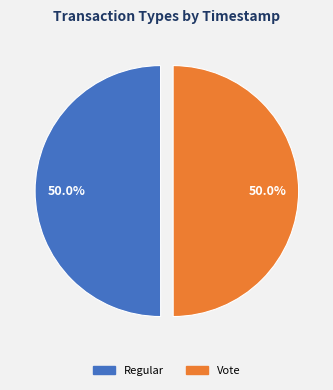

To the nearest percent, what is the average slice percentage?

50%